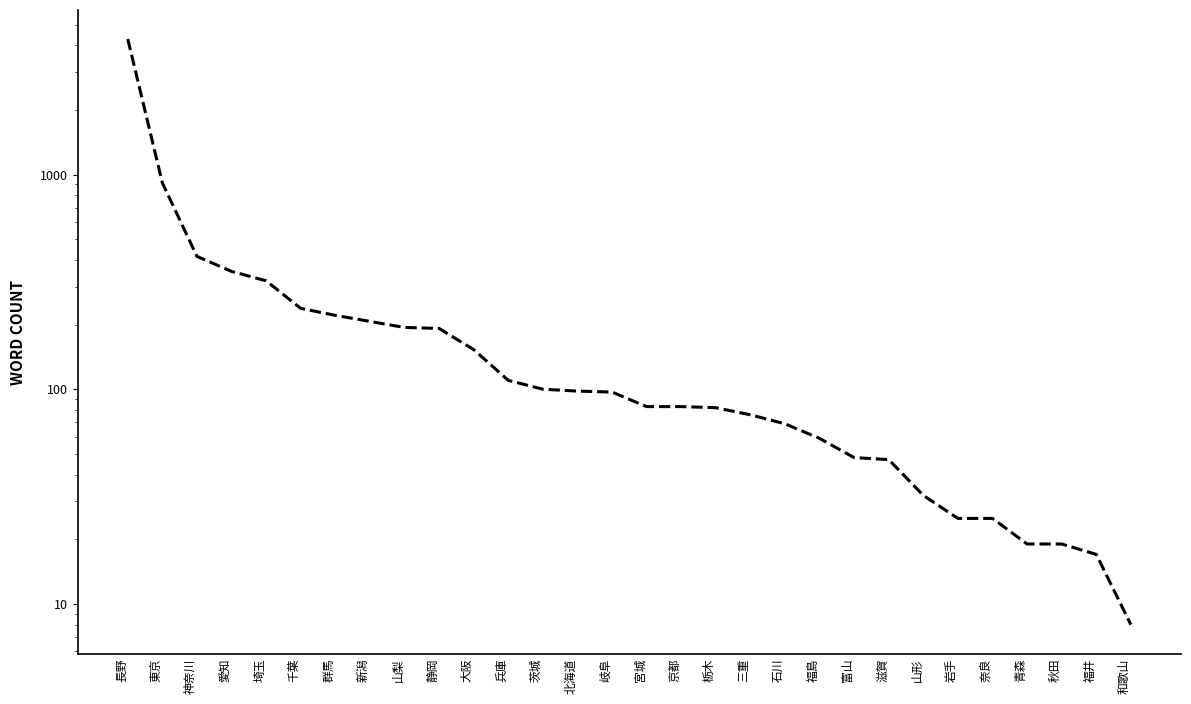

Reading left to right, extract all data points from this chart.

4284	915	416	354	320	238	221	207	194	192	153	110	100	98	97	83	83	82	76	69	59	48	47	32	25	25	19	19	17	8